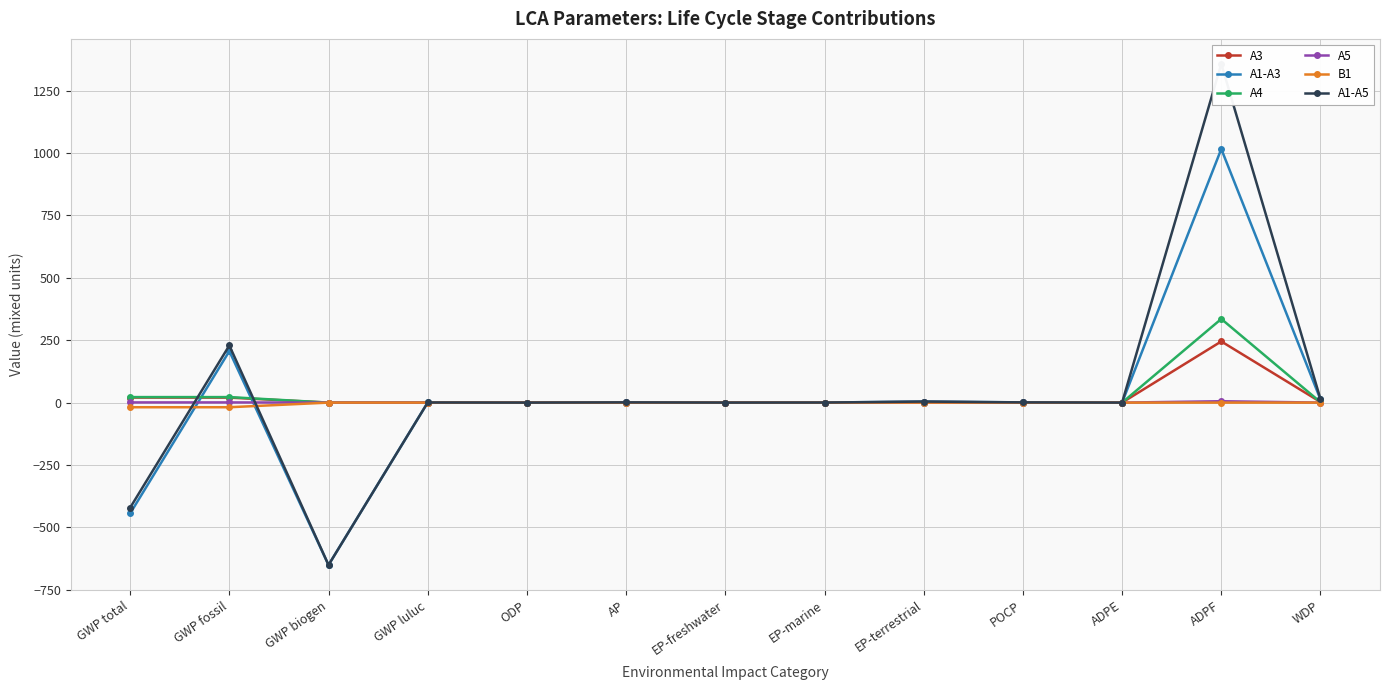

Is it true that A1-A5 equals 0.3 at EP-marine?

True